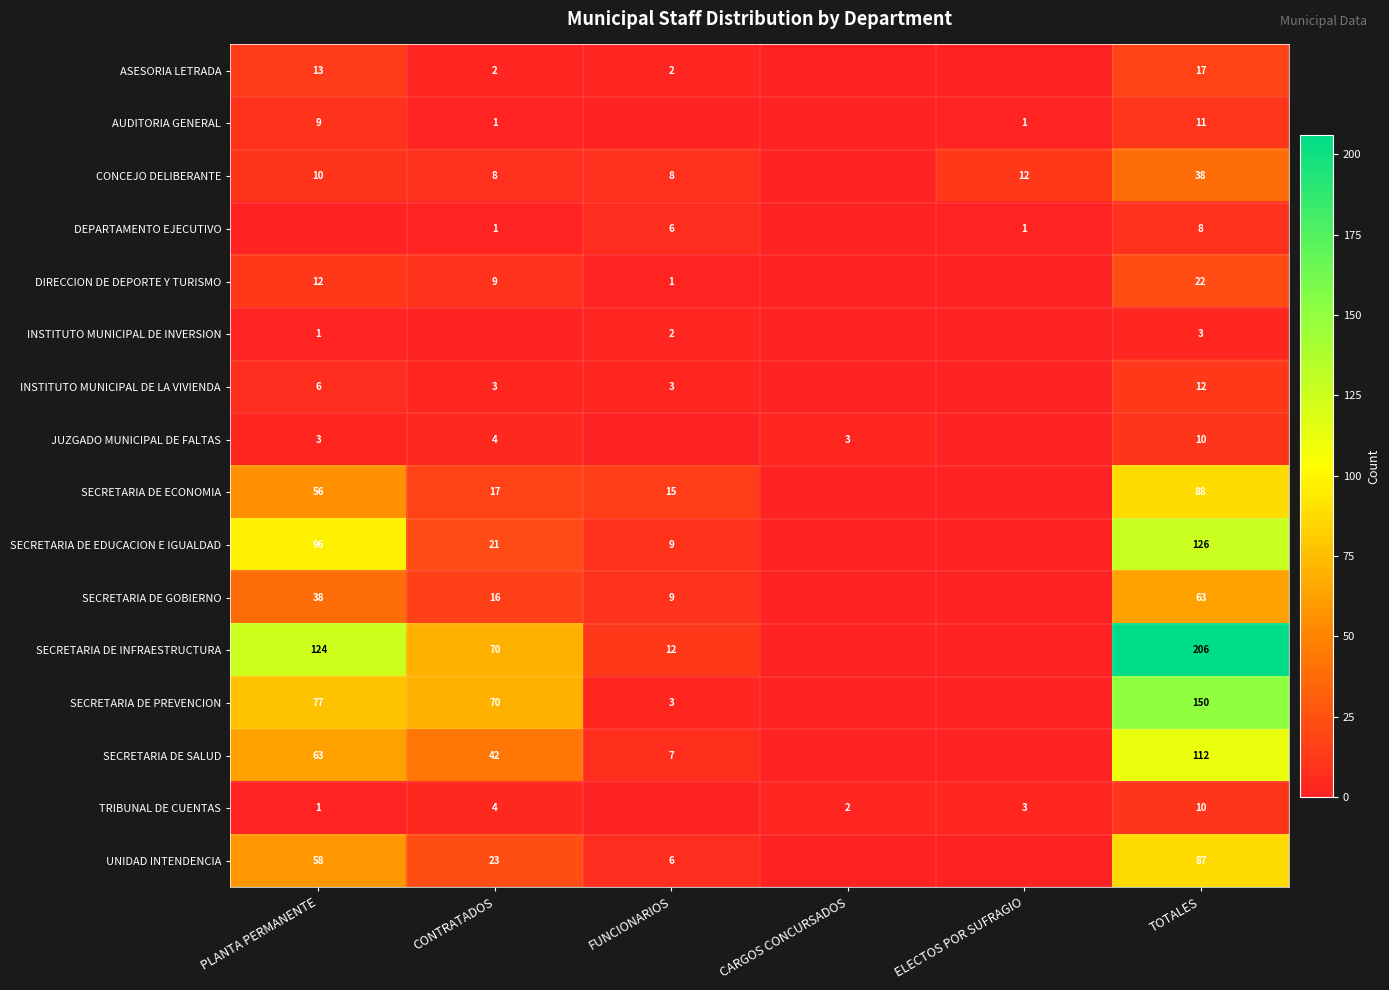

Is the value of UNIDAD INTENDENCIA at PLANTA PERMANENTE greater than the value of DIRECCION DE DEPORTE Y TURISMO at CONTRATADOS?

Yes